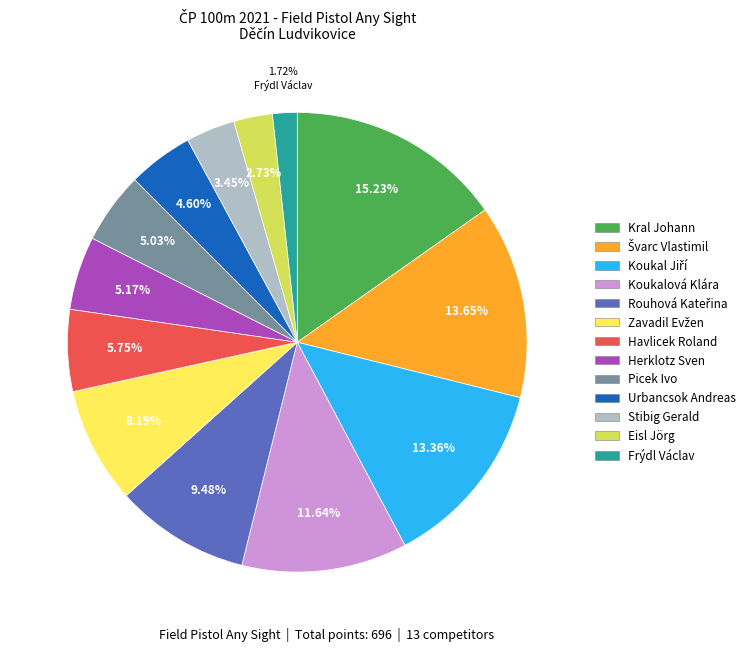

Is there any slice that represents more than half of the pie?

No